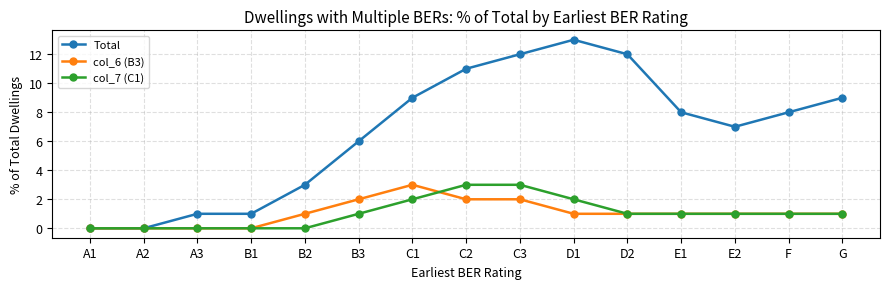

What are all the series names shown in the legend?

Total, col_6 (B3), col_7 (C1)